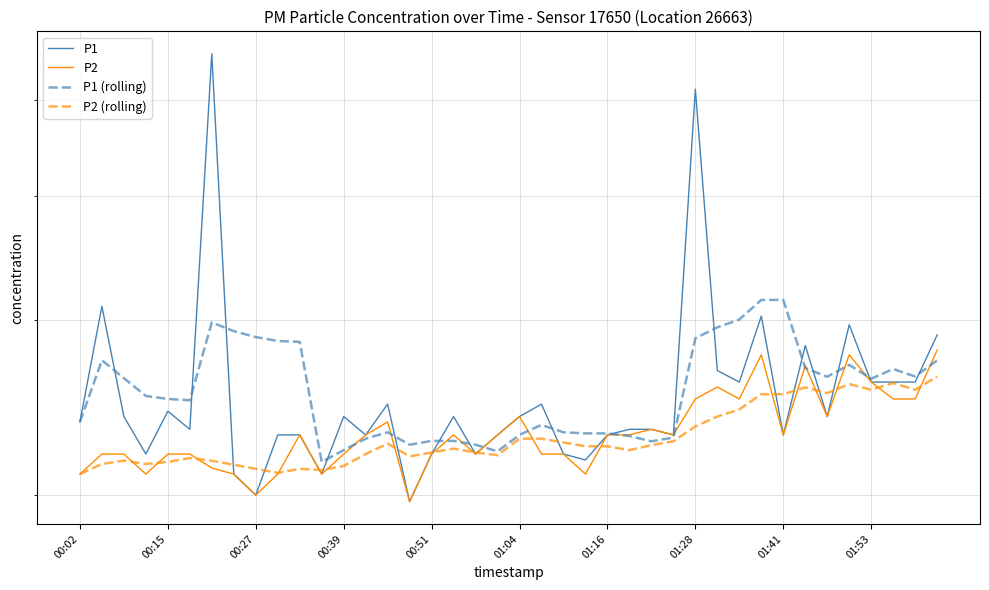

How many values in the P2 series are below 2?

1